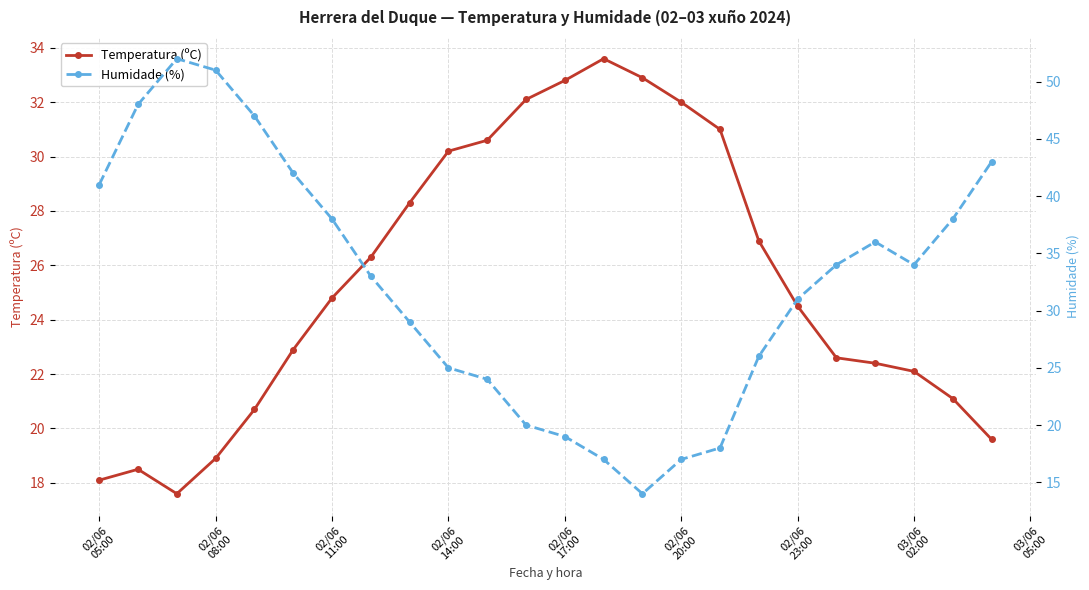

What is the maximum value for Temperatura (ºC)?

33.6